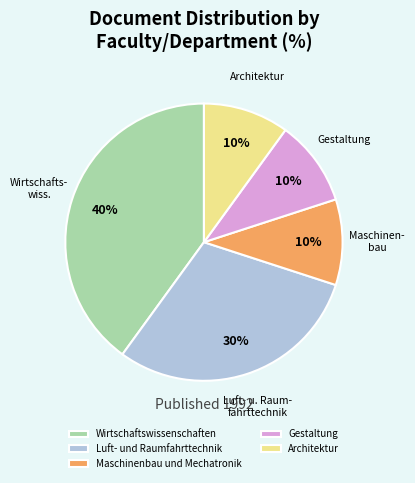

To the nearest percent, what percentage of the pie is Wirtschaftswissenschaften?

40%